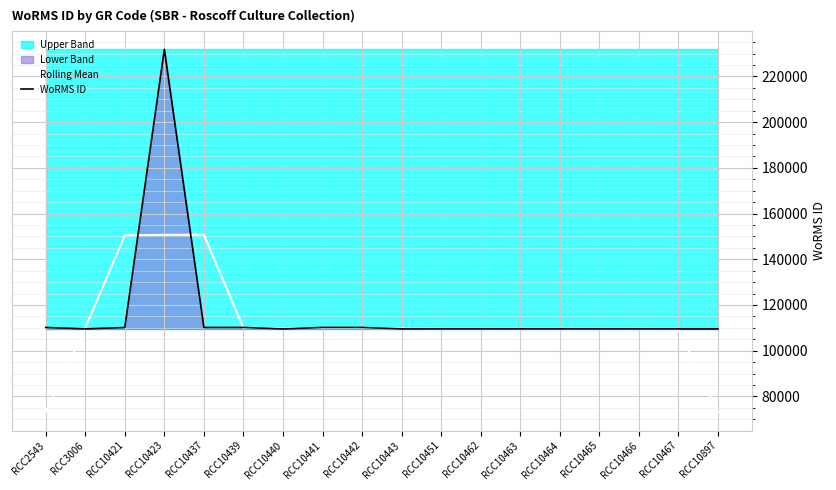

True or false: Rolling Mean has a value of 177523.6 at RCC10462.

False